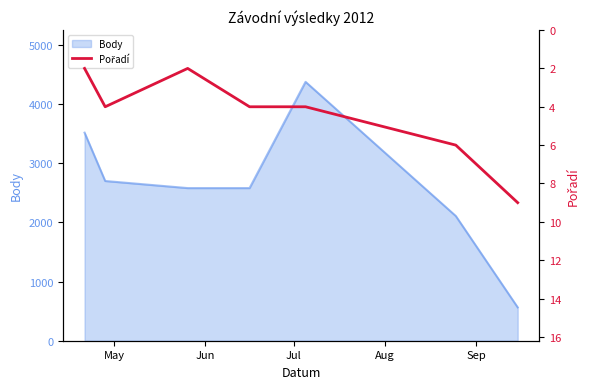

Does the chart display data point markers on the line(s)?

No